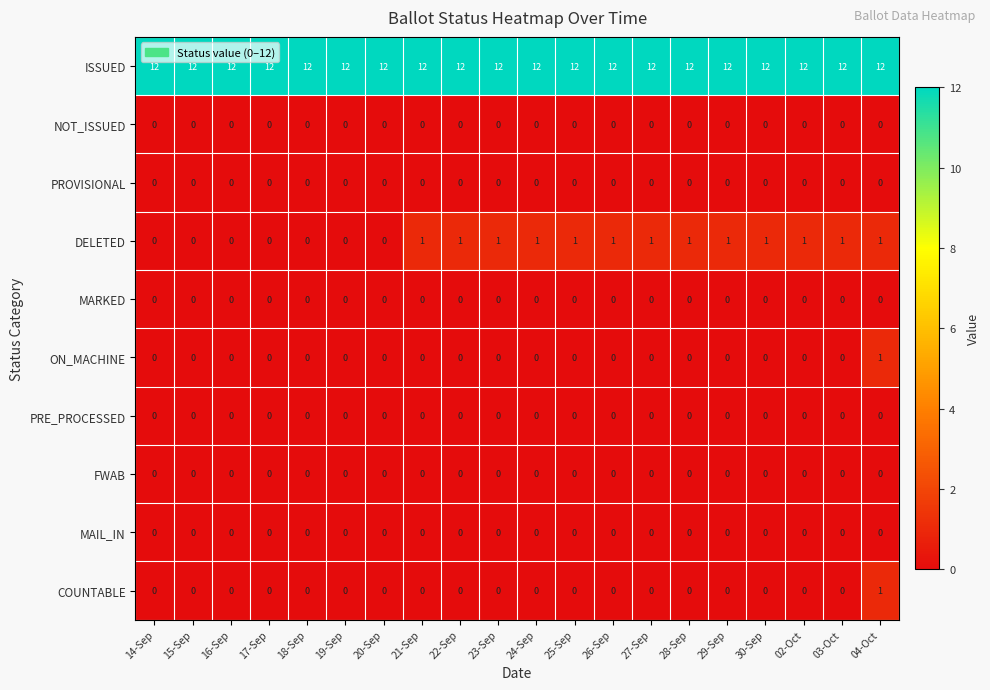

Between 20-Sep and 25-Sep, which series saw the biggest shift?

DELETED